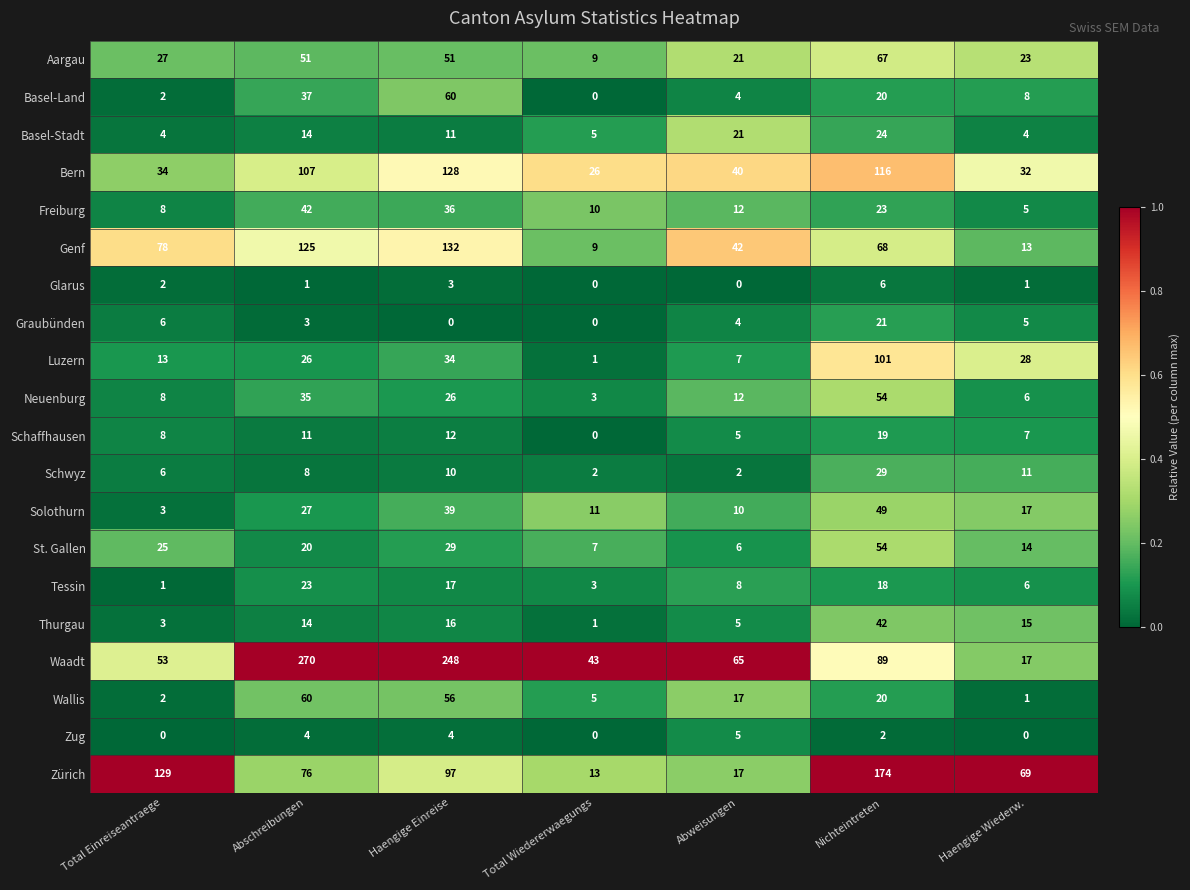

What is the difference between the maximum and minimum values in the Waadt series?

253